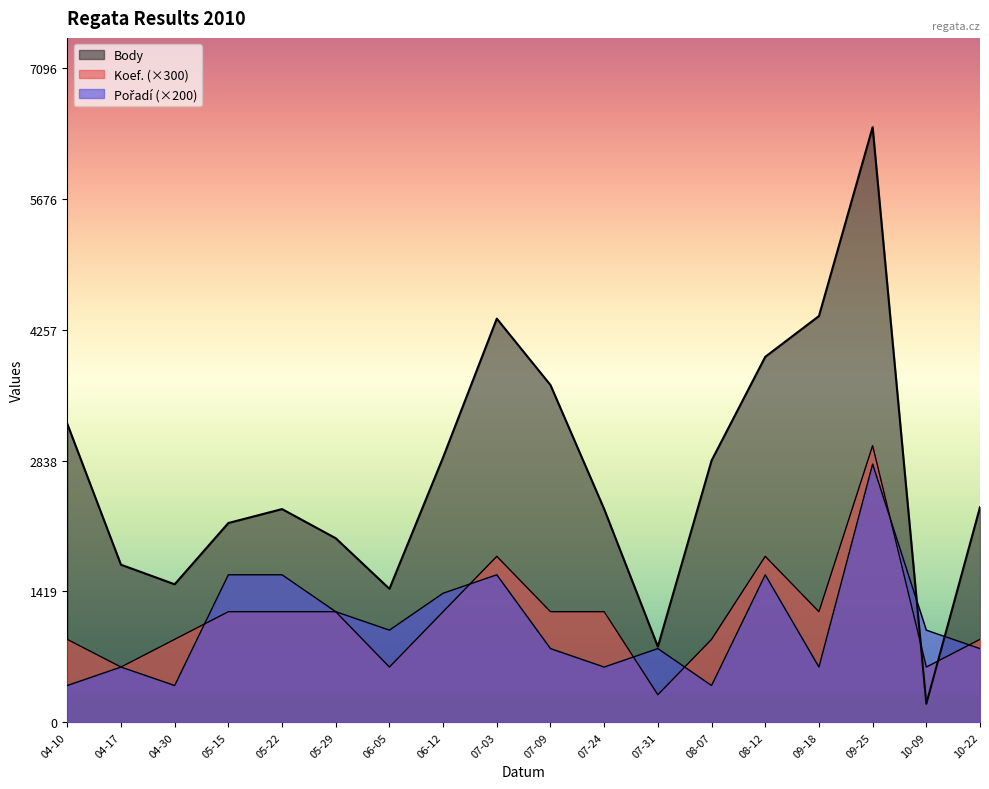

What is the sum of the Body values at 07-31 and 09-18?

5225